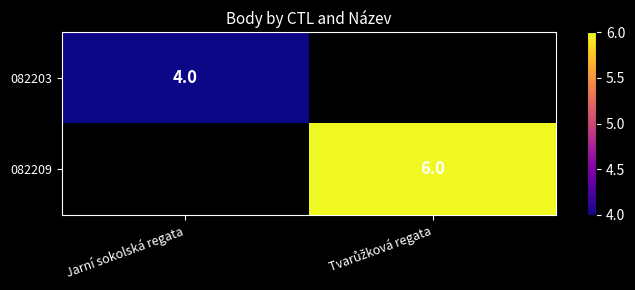

The 082203 series shows 2 at Jarní sokolská regata. True or false?

False